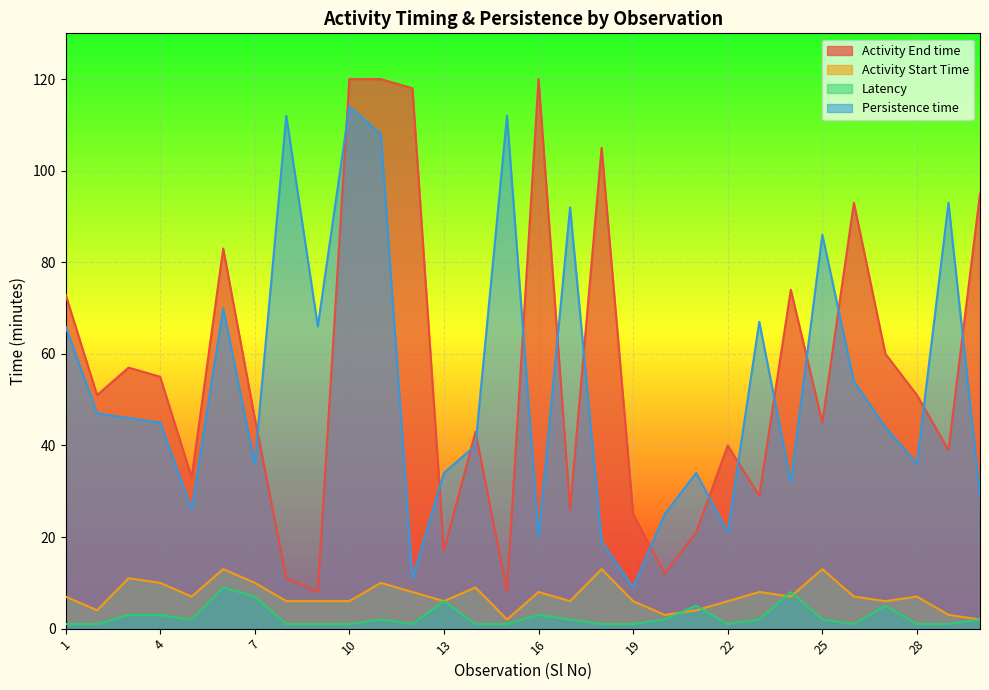

How many data points in Persistence time are less than 45?

15